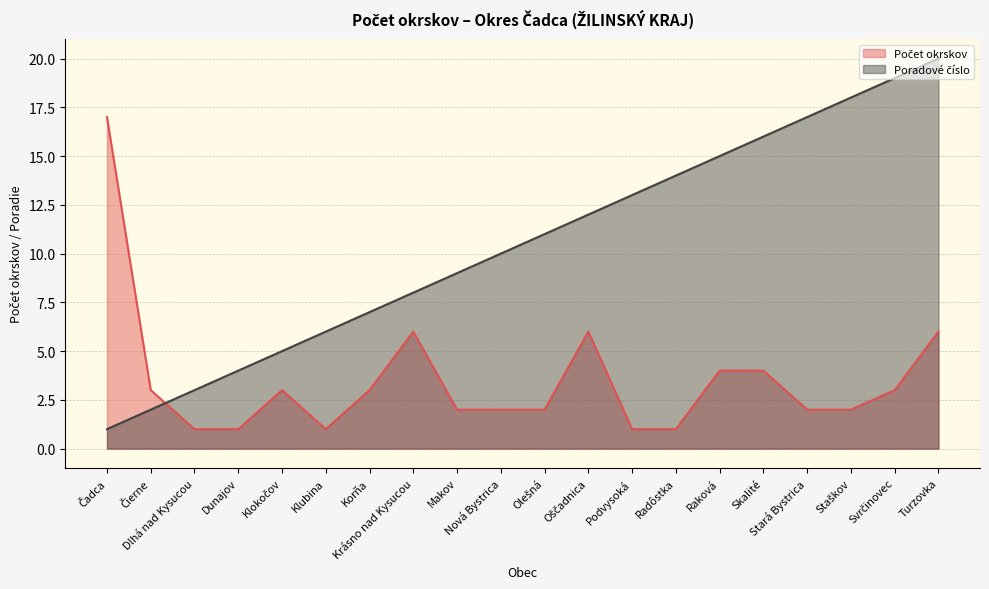

Is it true that Počet okrskov equals 1 at Radôstka?

True